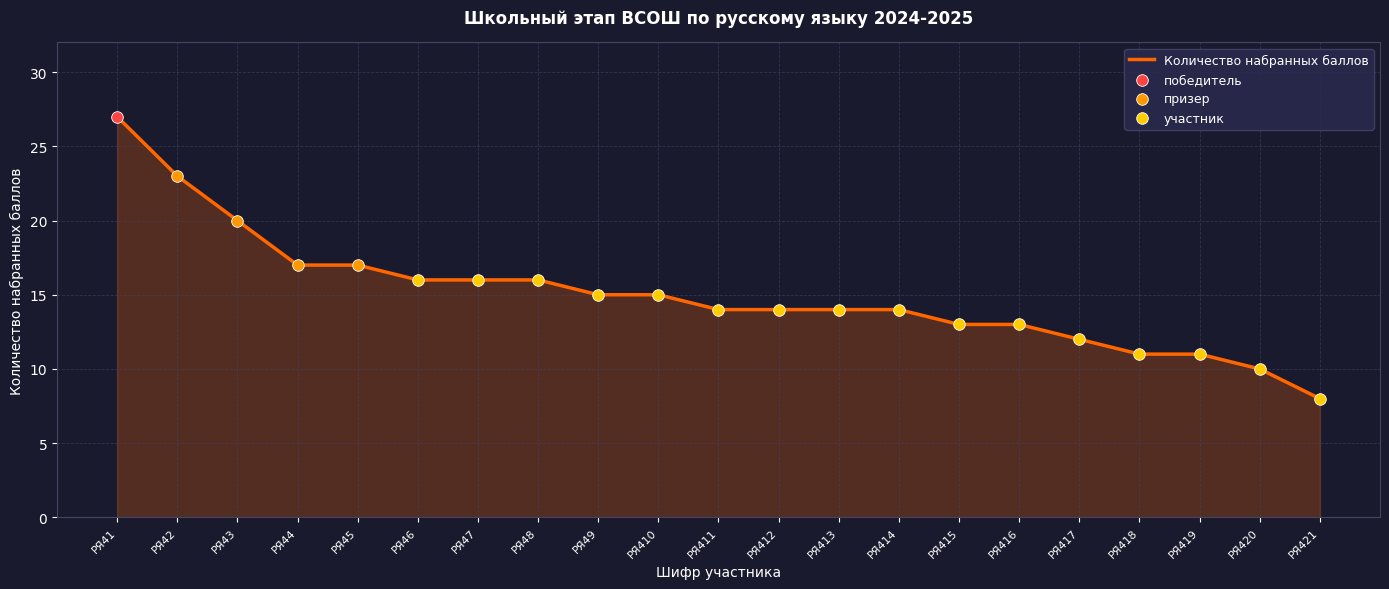

Between РЯ45 and РЯ46, which is larger?

РЯ45